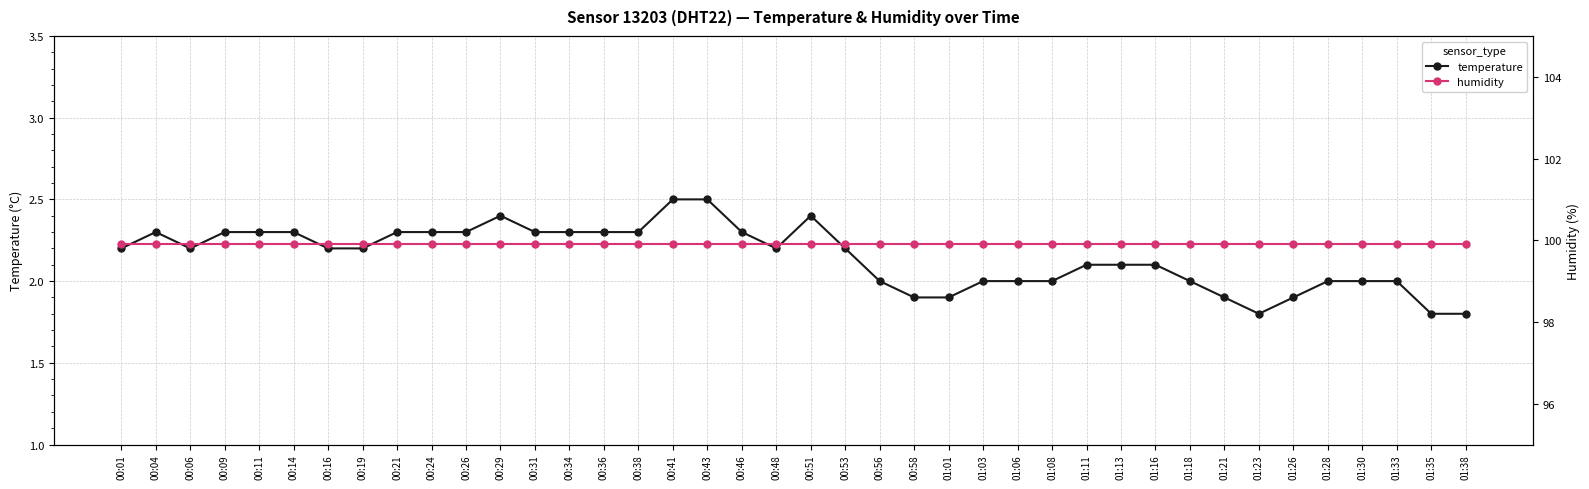

At which category does temperature reach its first local peak?

00:04